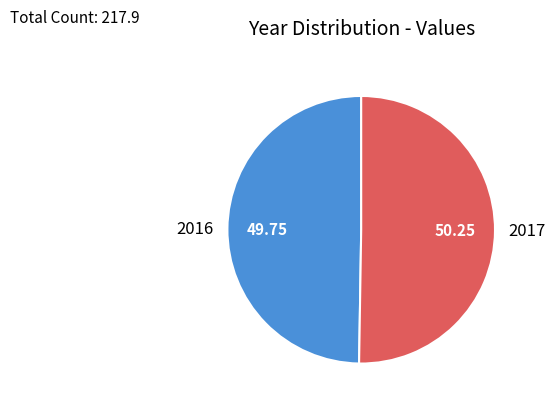

Between 2017 and 2016, which is larger?

2017